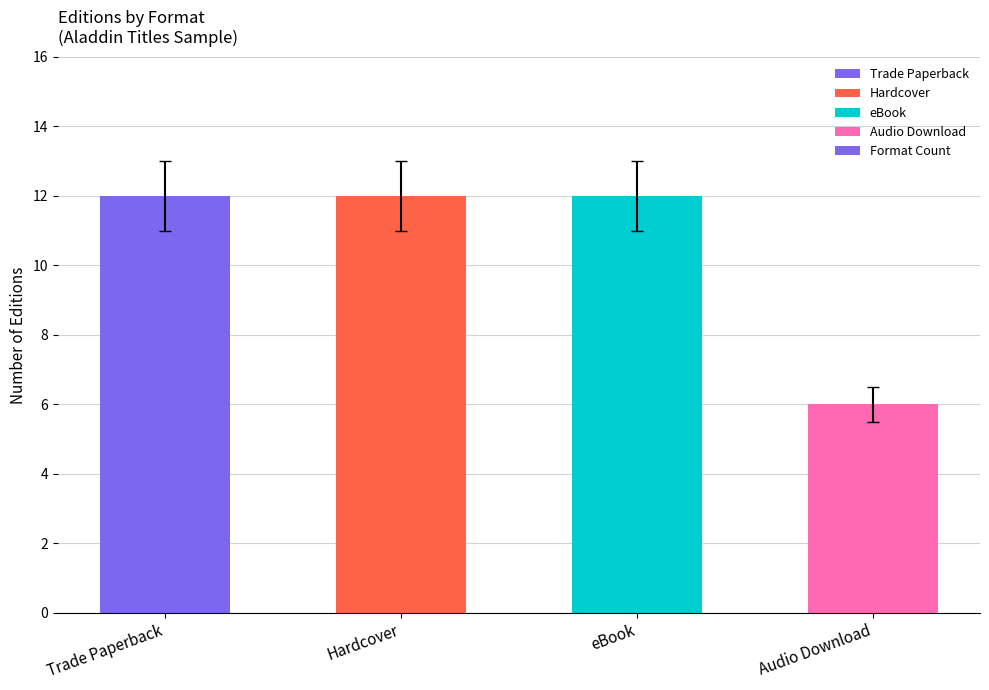

The chart shows a value of 3 at Hardcover. True or false?

False